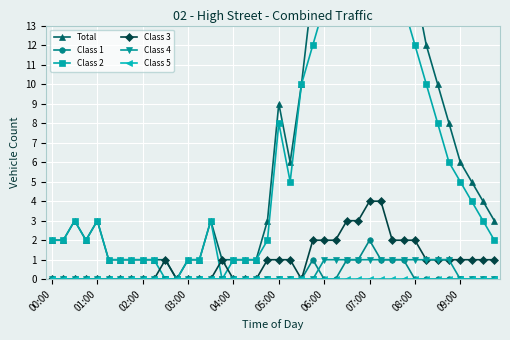

How many categories are shown in the chart?

40